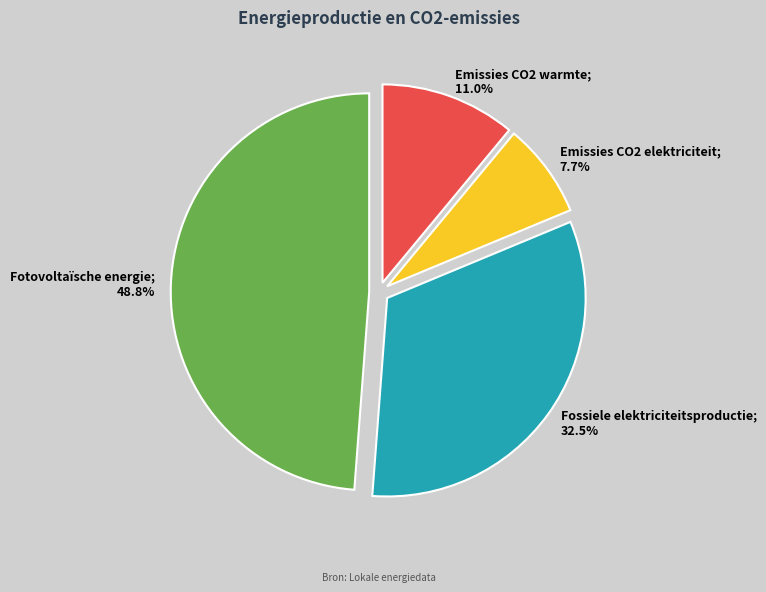

Does any single category account for the majority?

No